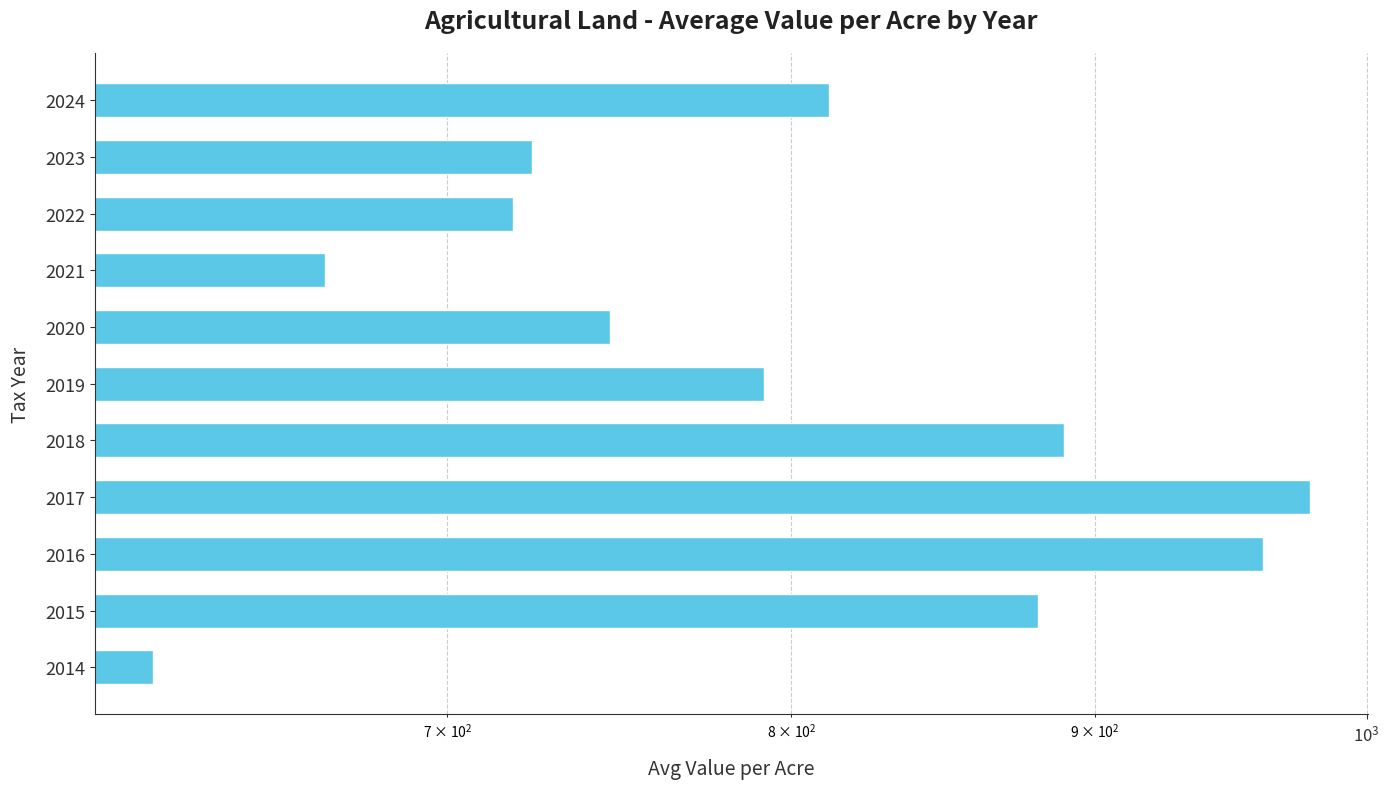

The chart shows a value of 791.6 at 2019. True or false?

True